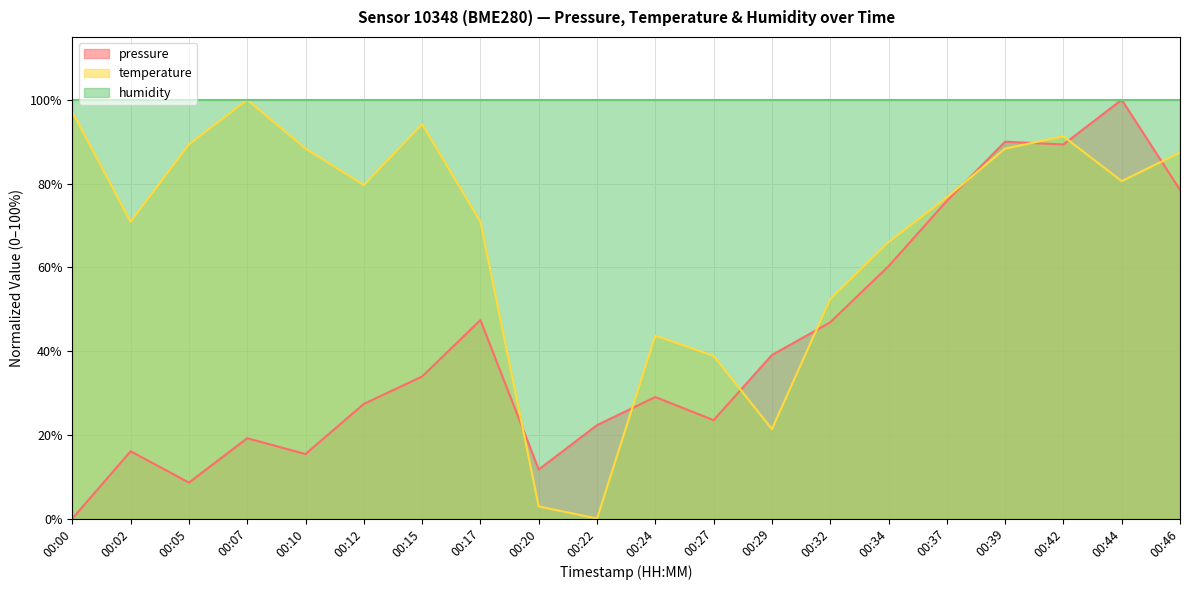

At how many categories does at least one series exceed 79?

20